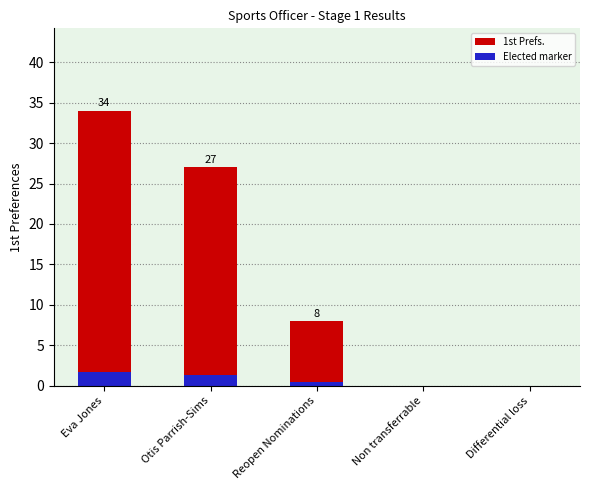

At which label does 1st Prefs. first exceed 8?

Eva Jones